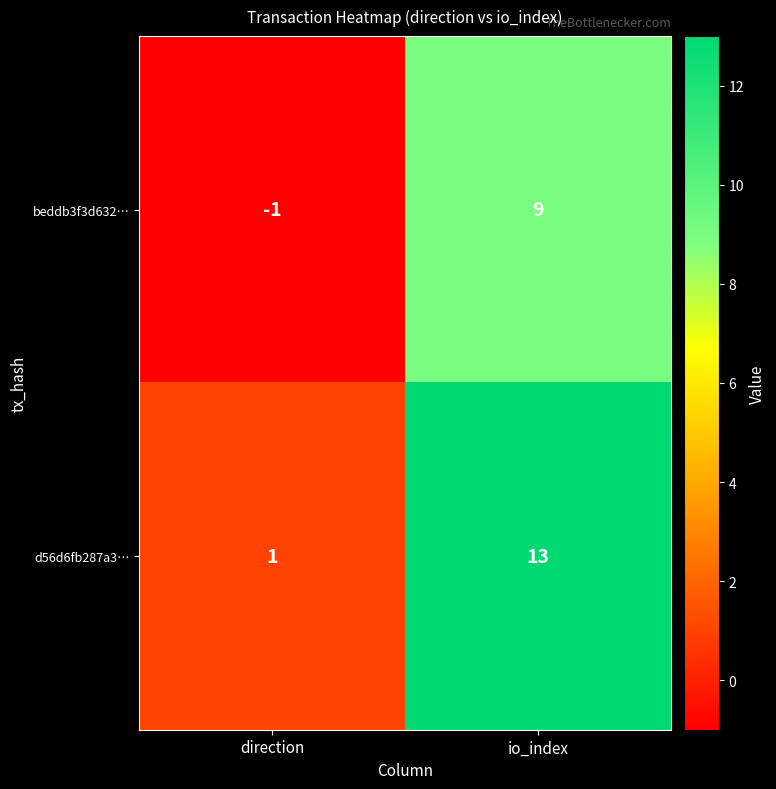

What is the average value of the beddb3f3d632… series?

4